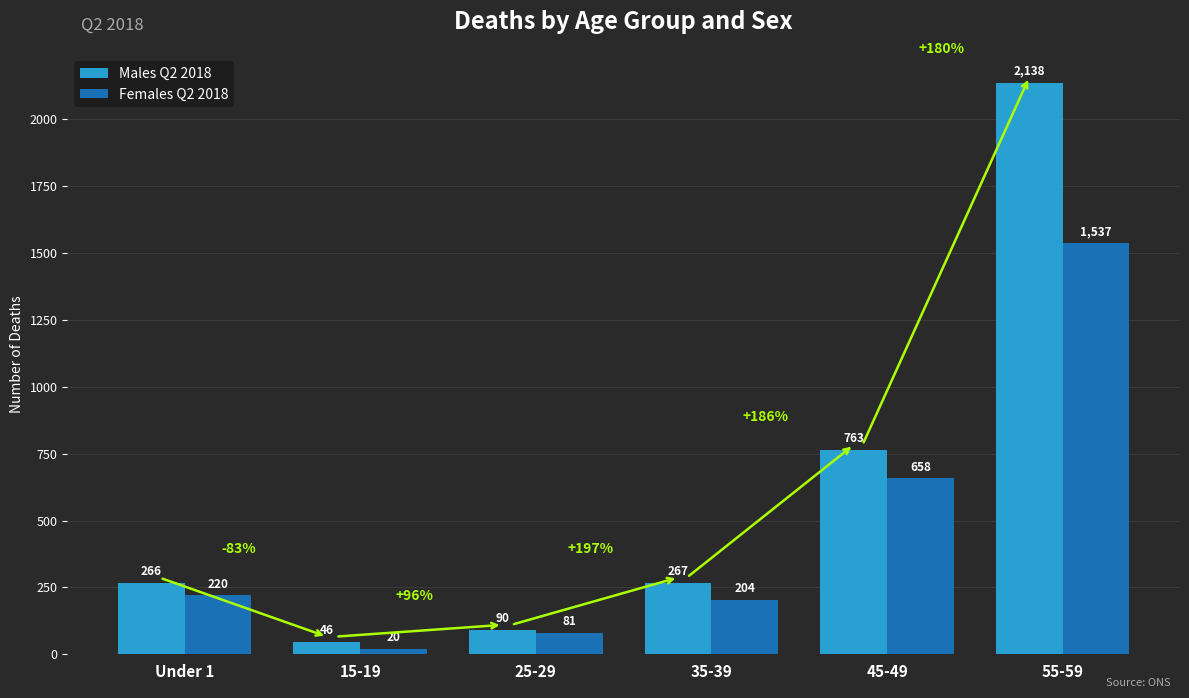

True or false: Males Q2 2018 has a value of 763 at 45-49.

True